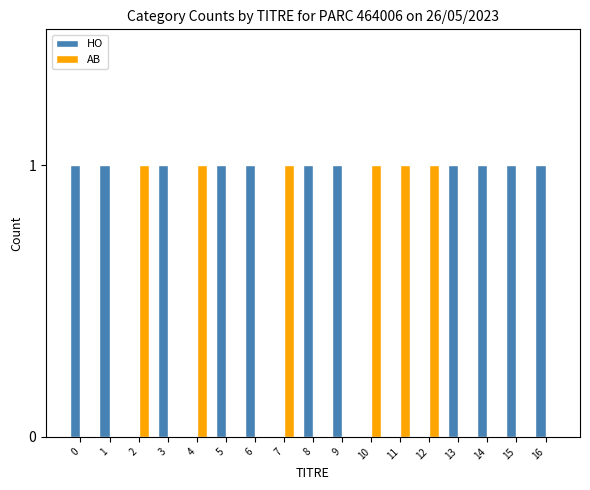

What is the total value across all series at 13?

1